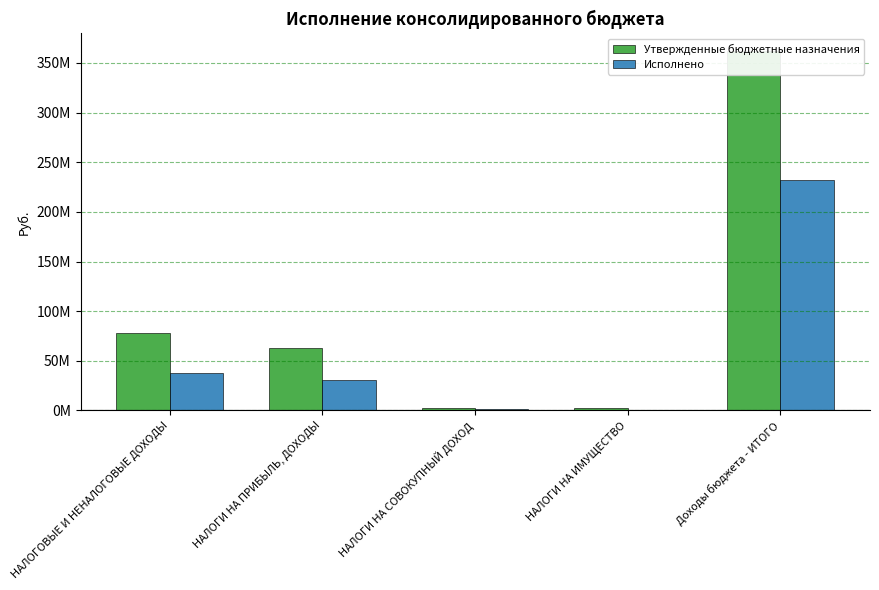

How many values in the Исполнено series are below 30505899?

2